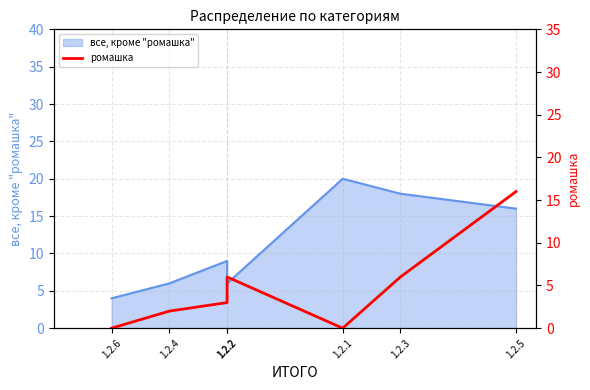

True or false: the data has more than 1 interior local peaks.

False